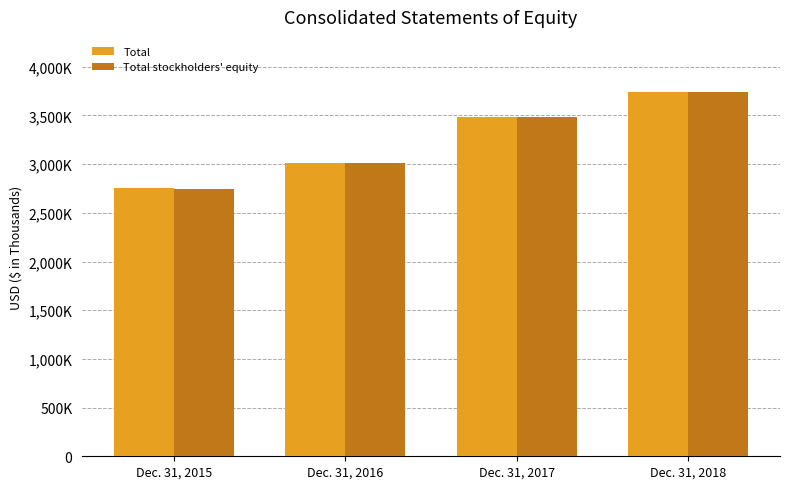

Reading left to right, what are all the values shown in this chart?

Total: 2753123	3014349	3483025	3745388
Total stockholders' equity: 2749960	3008179	3479955	3741881